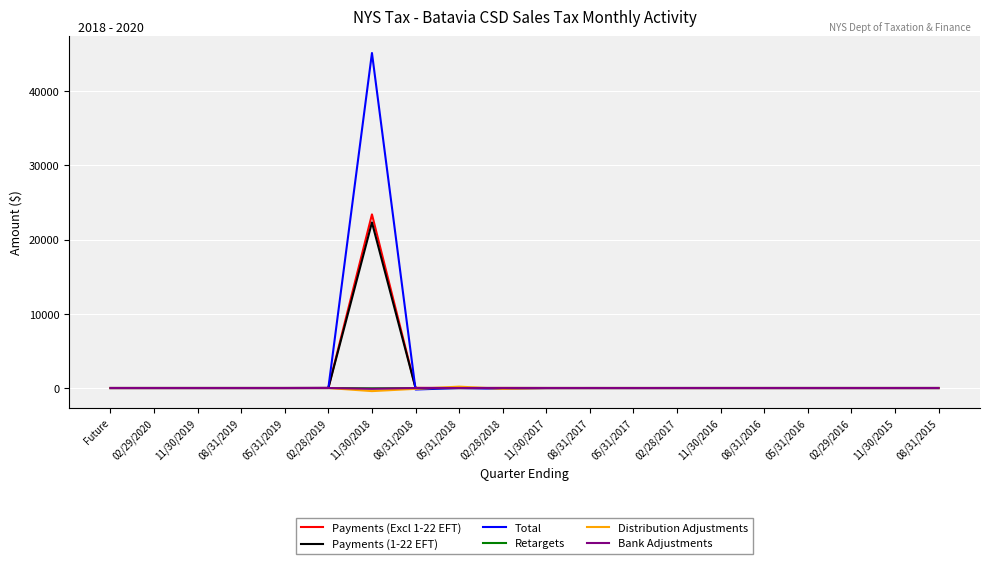

At which category is the sum across all series the highest?

11/30/2018